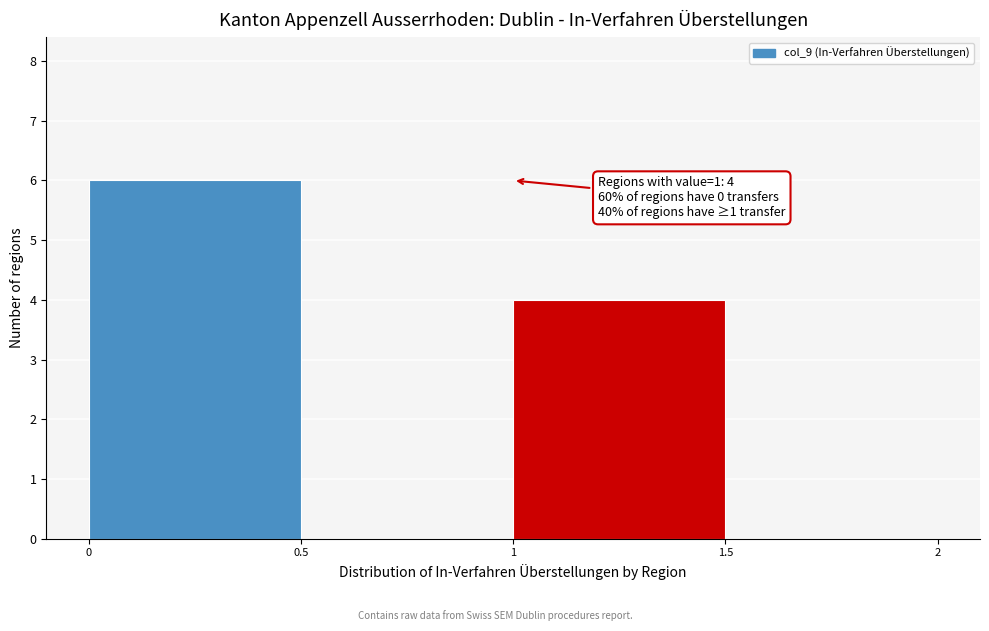

Which range on the x-axis has the tallest bar?

0 to 0.5